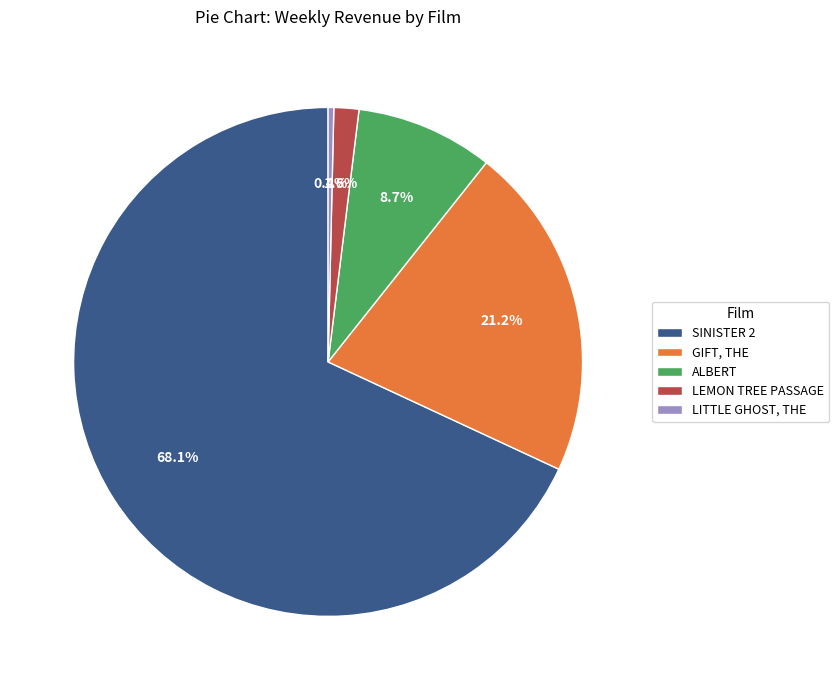

Count the number of slices in the pie.

5